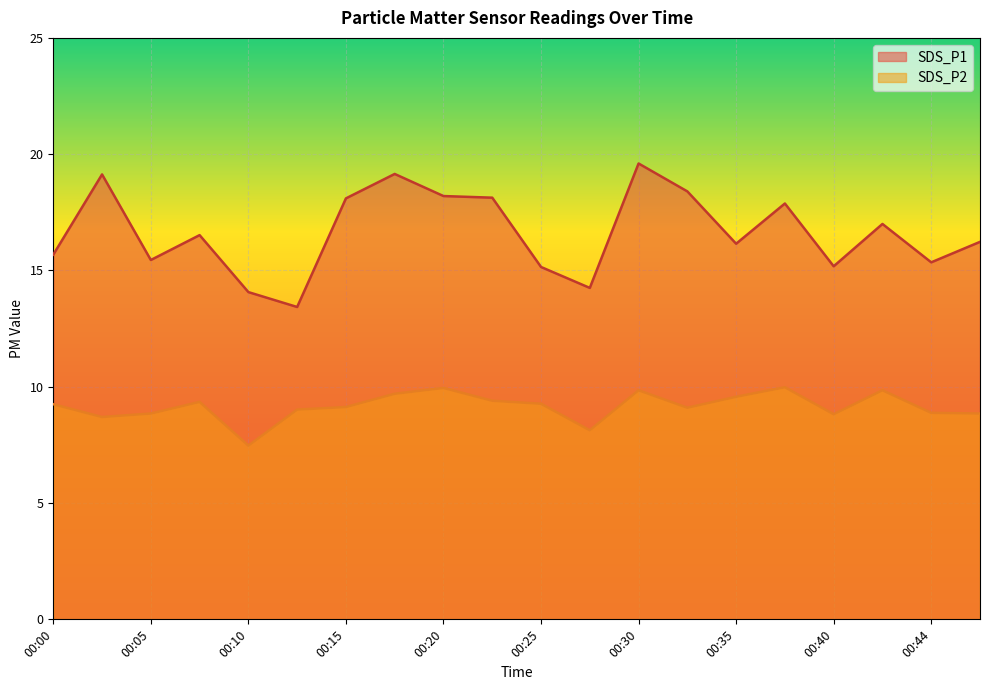

Does the chart display data point markers on the line(s)?

No